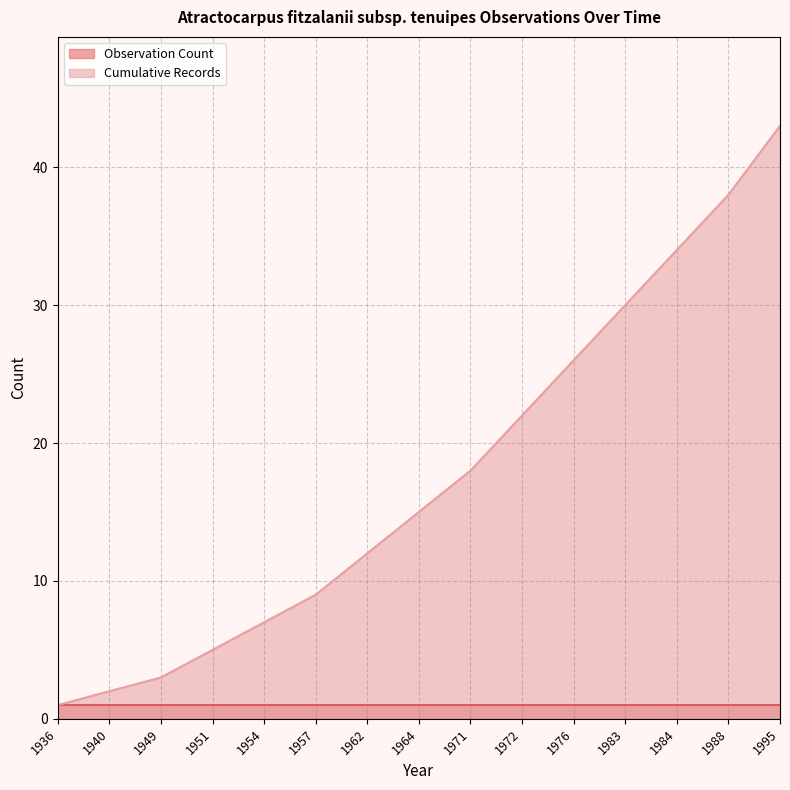

Rank the categories by value from lowest to highest.

1936, 1940, 1949, 1951, 1954, 1957, 1962, 1964, 1971, 1972, 1976, 1983, 1984, 1988, 1995